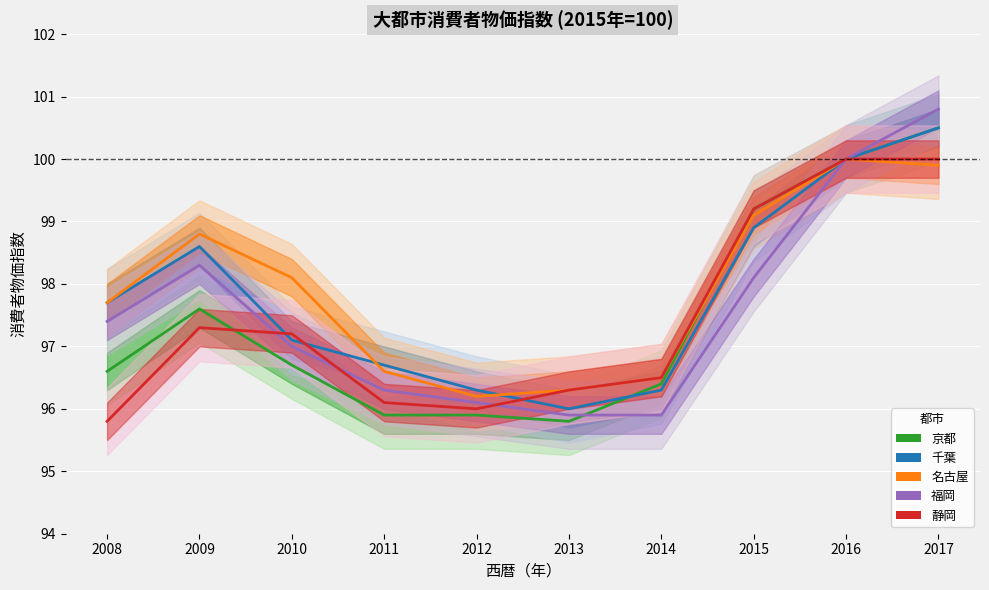

Reading right to left, what are all the values shown in this chart?

京都: 2017=100.5	2016=100.0	2015=99.2	2014=96.4	2013=95.8	2012=95.9	2011=95.9	2010=96.7	2009=97.6	2008=96.6
千葉: 2017=100.5	2016=100.0	2015=98.9	2014=96.3	2013=96.0	2012=96.3	2011=96.7	2010=97.1	2009=98.6	2008=97.7
名古屋: 2017=99.9	2016=100.0	2015=99.1	2014=96.5	2013=96.3	2012=96.2	2011=96.6	2010=98.1	2009=98.8	2008=97.7
福岡: 2017=100.8	2016=100.0	2015=98.1	2014=95.9	2013=95.9	2012=96.1	2011=96.3	2010=97.0	2009=98.3	2008=97.4
静岡: 2017=100.0	2016=100.0	2015=99.2	2014=96.5	2013=96.3	2012=96.0	2011=96.1	2010=97.2	2009=97.3	2008=95.8